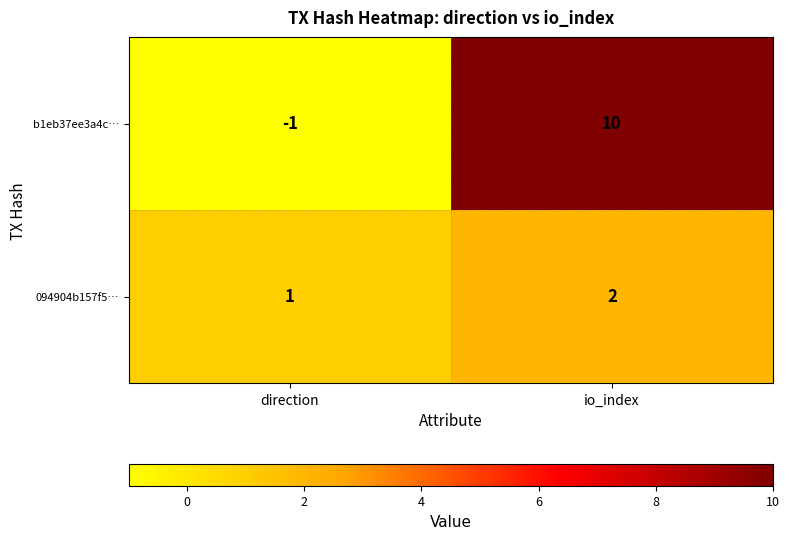

The b1eb37ee3a4c… series shows 10 at io_index. True or false?

True